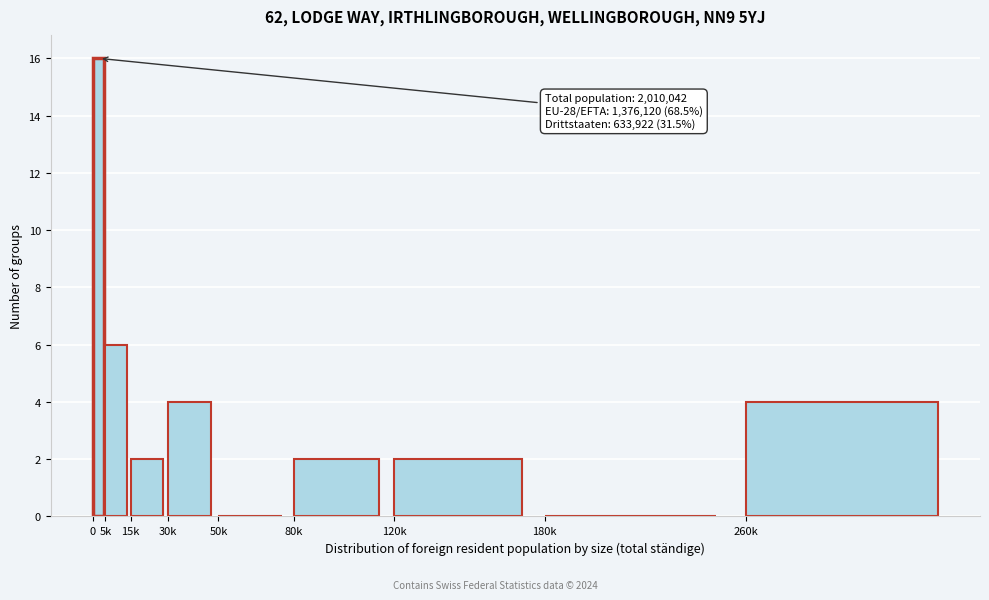

Reading left to right, what are all the values shown in this chart?

0=16	5k=6	15k=2	30k=4	50k=0	80k=2	120k=2	180k=0	260k=4